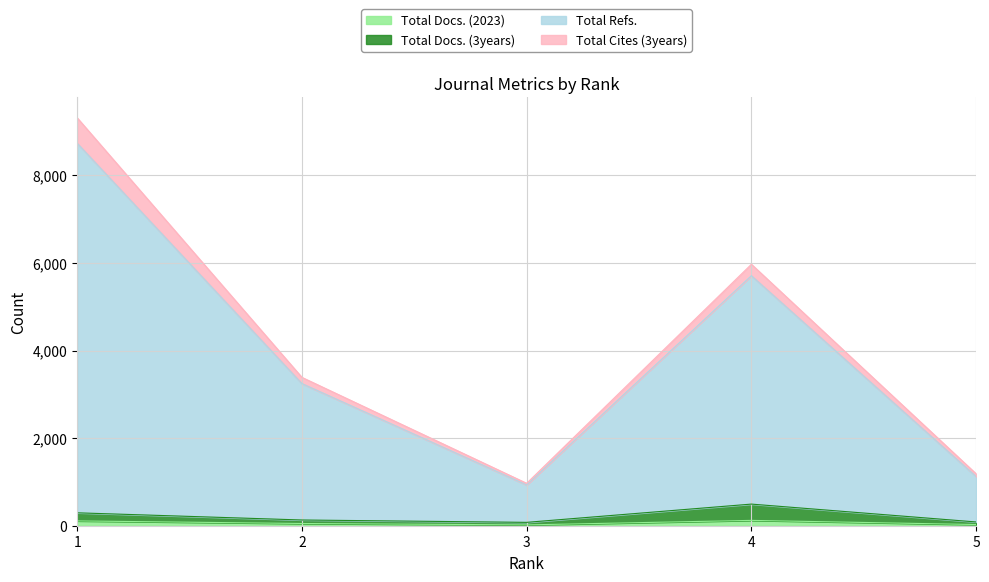

True or false: Total Refs. and Total Docs. (3years) intersect in this chart.

False